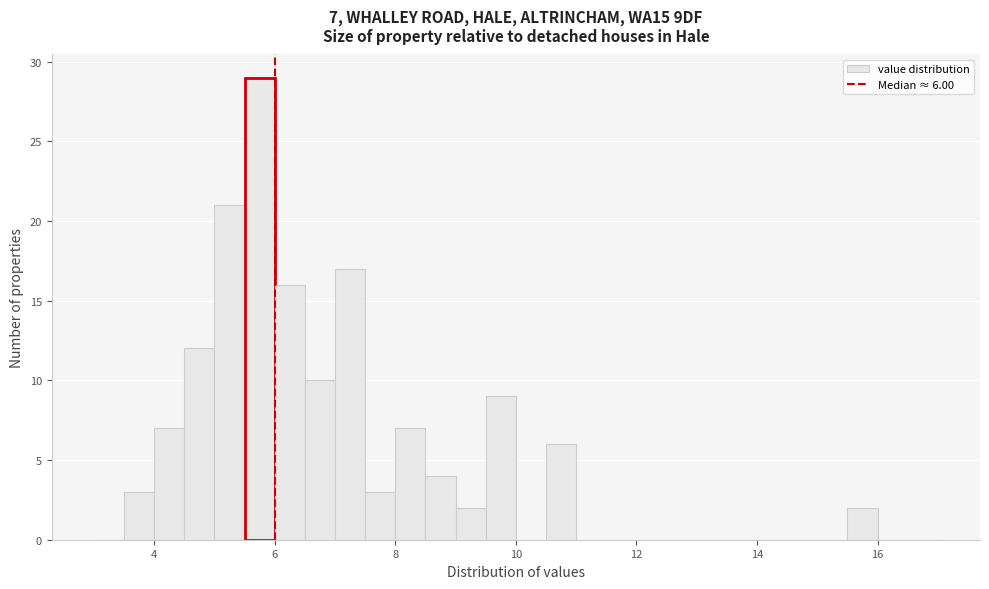

Read against the x-axis, roughly where is the centre of the tallest bar?

5.8